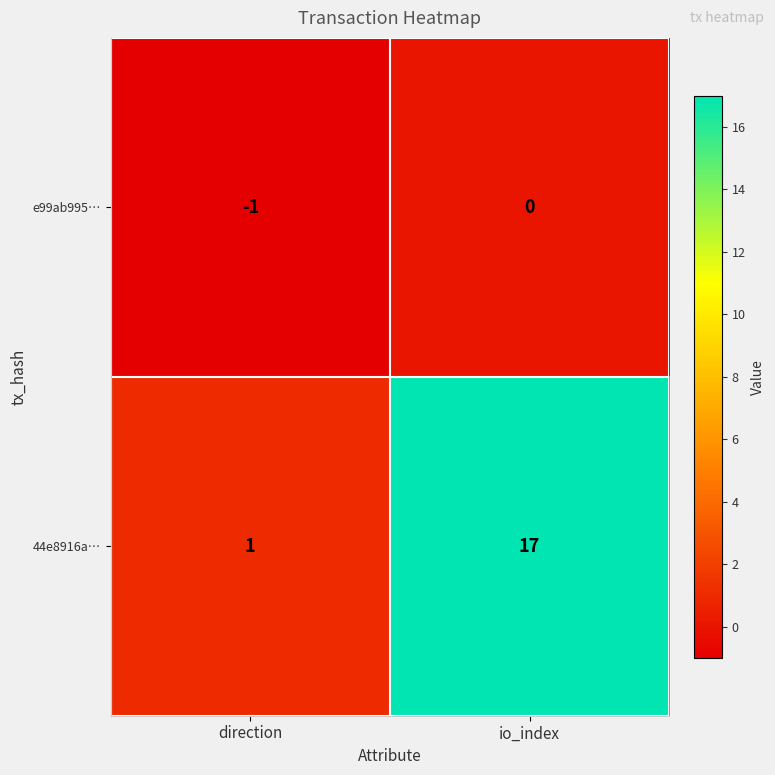

Rank the series by their average value, from lowest to highest.

e99ab995…, 44e8916a…